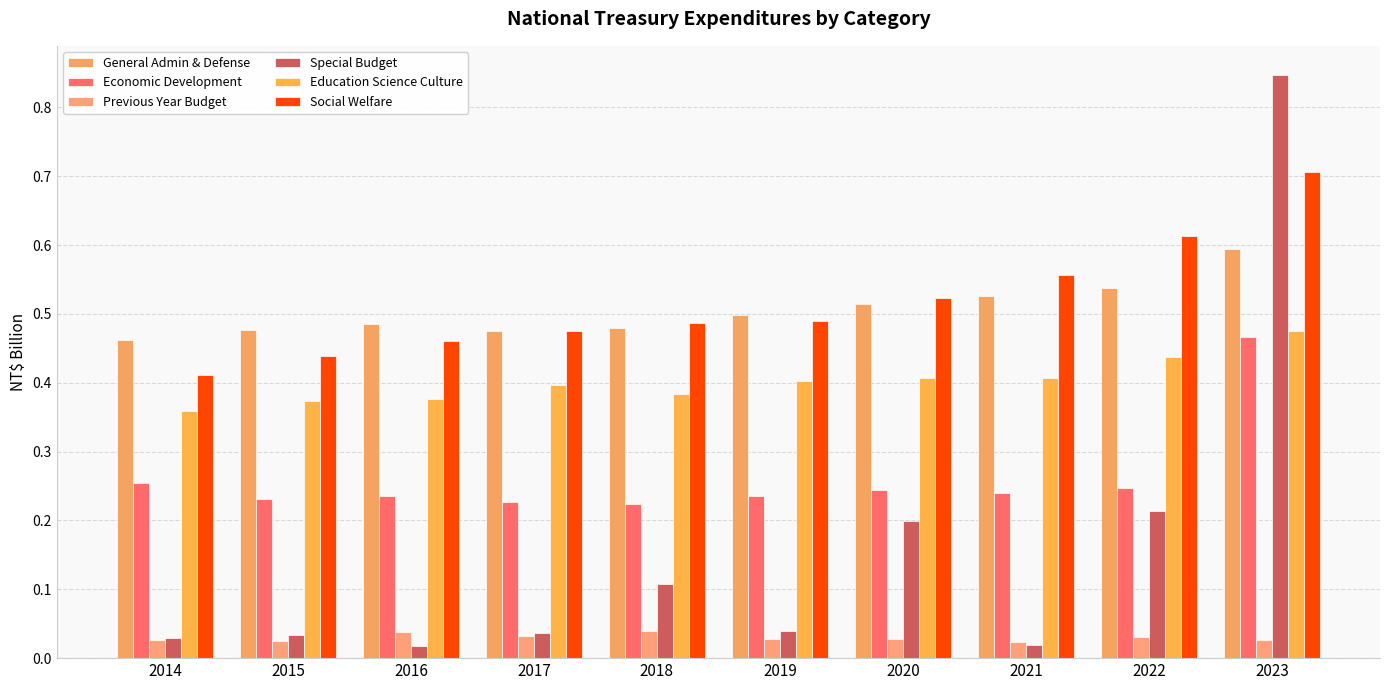

What is the value of the Economic Development bar at the 10th from the left?

0.5